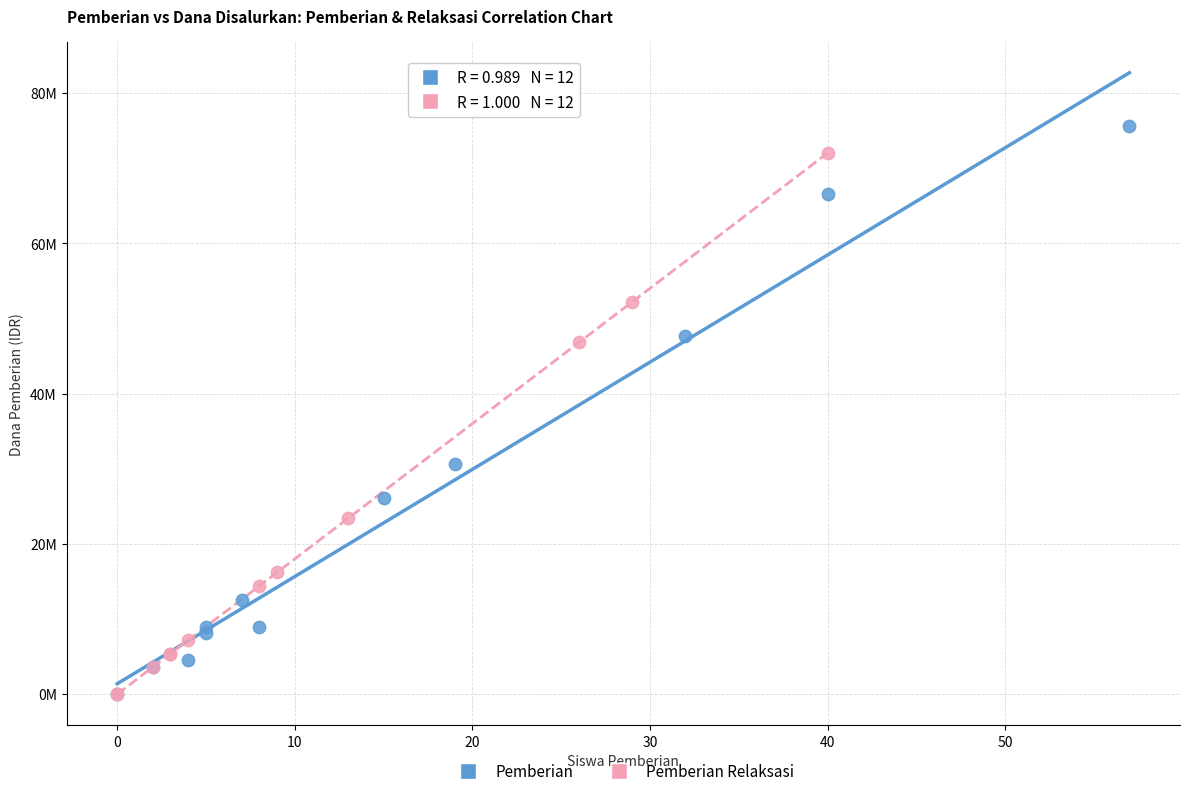

What are all the series names shown in the legend?

Pemberian, Pemberian Relaksasi